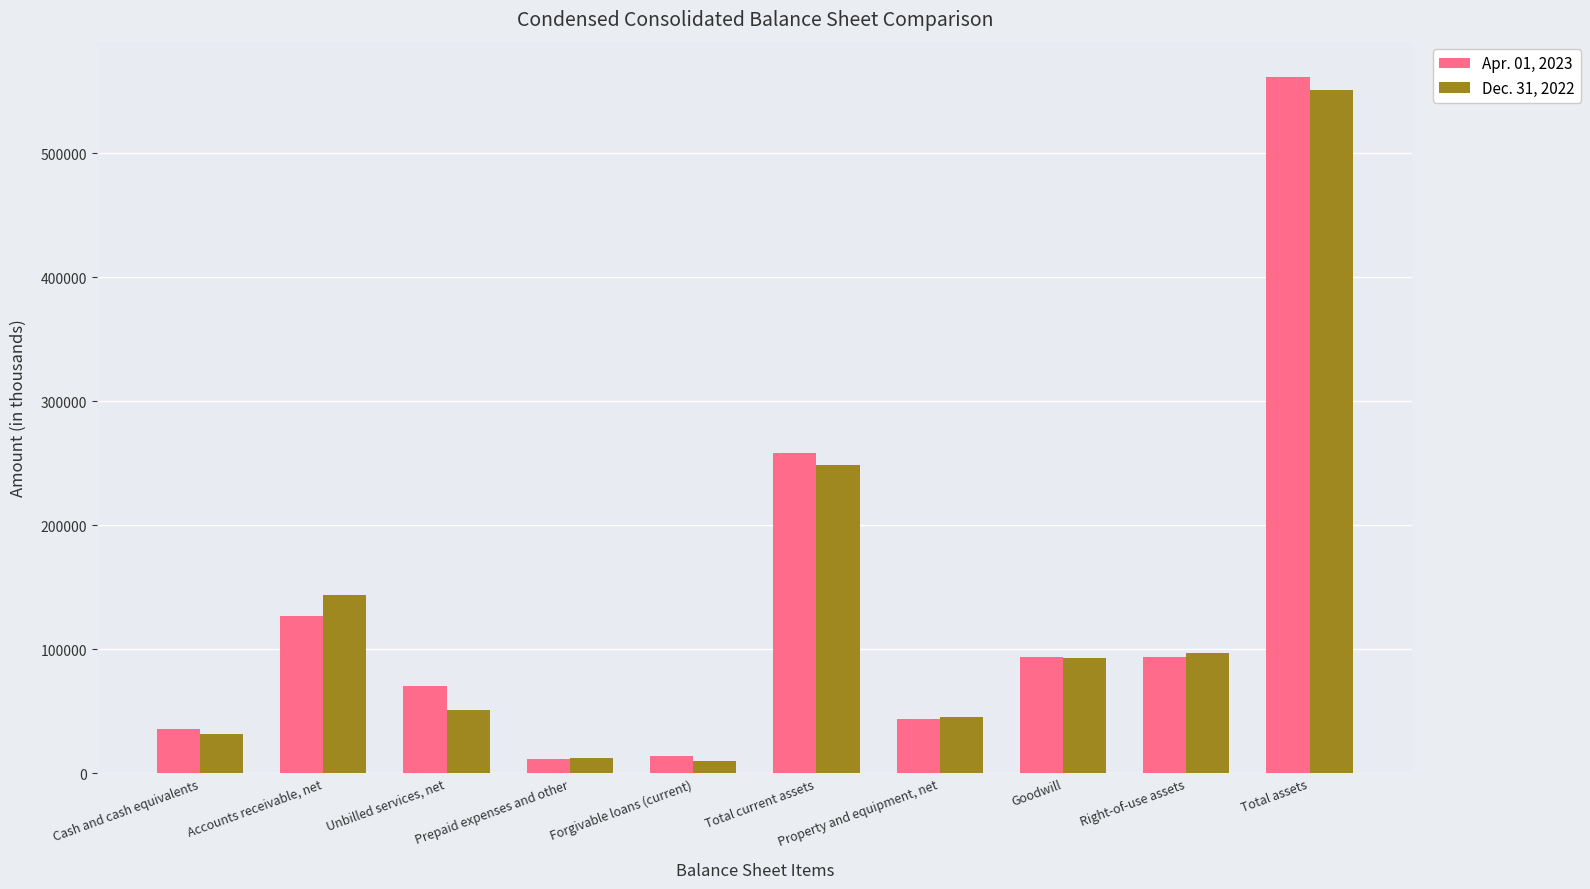

At how many categories does at least one series exceed 132097?

3